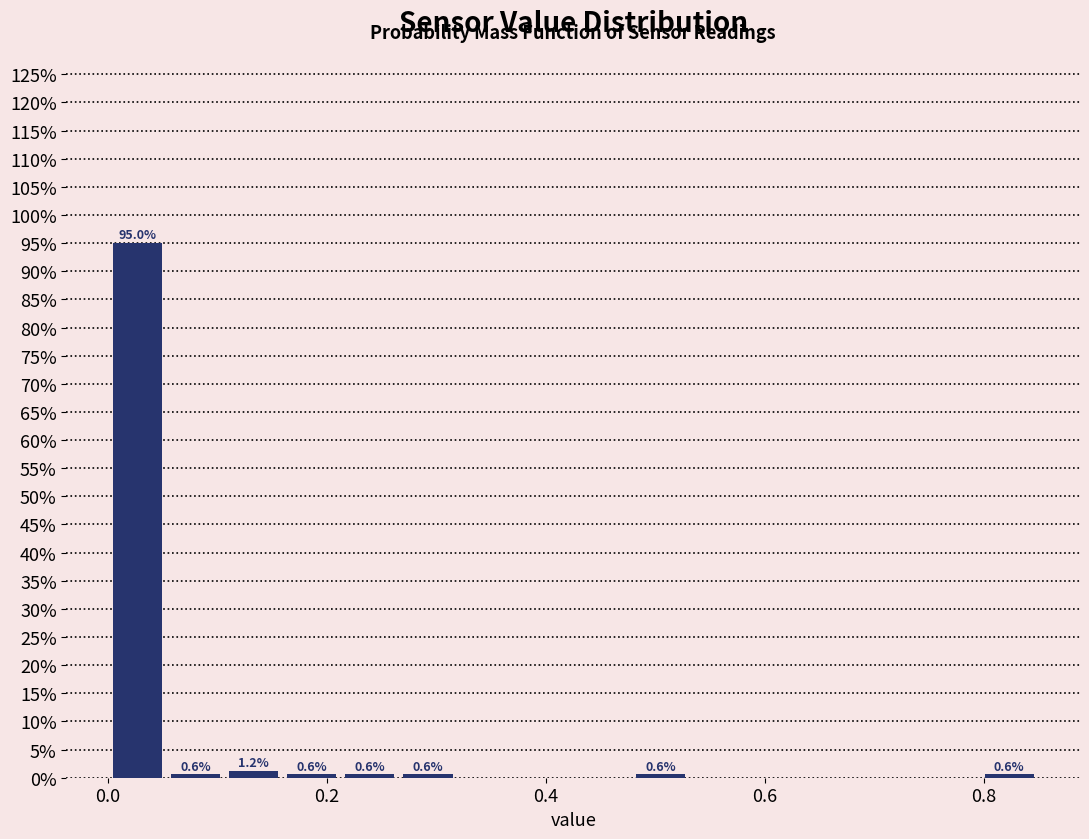

Read against the x-axis, roughly where is the centre of the tallest bar?

0.02